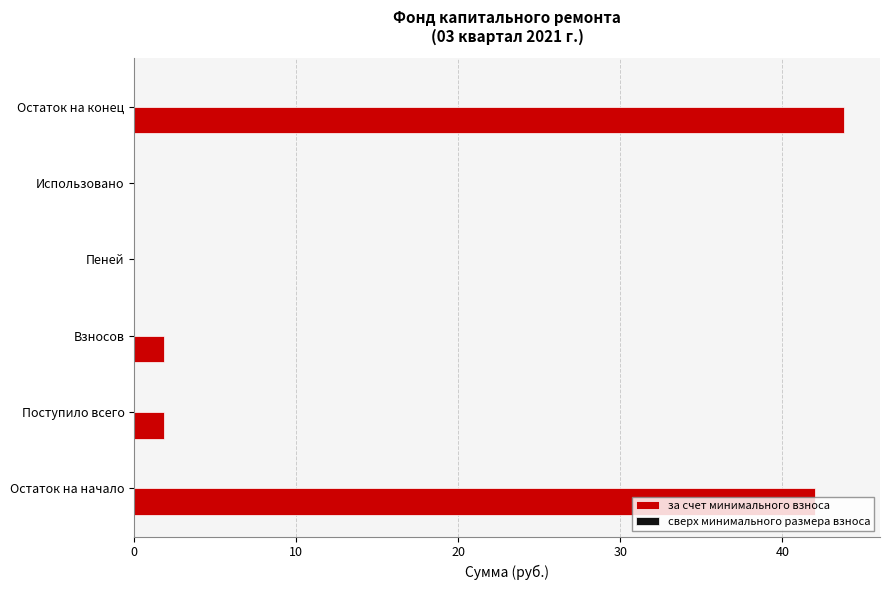

What is the change in value from Поступило всего to Пеней?

-1.8